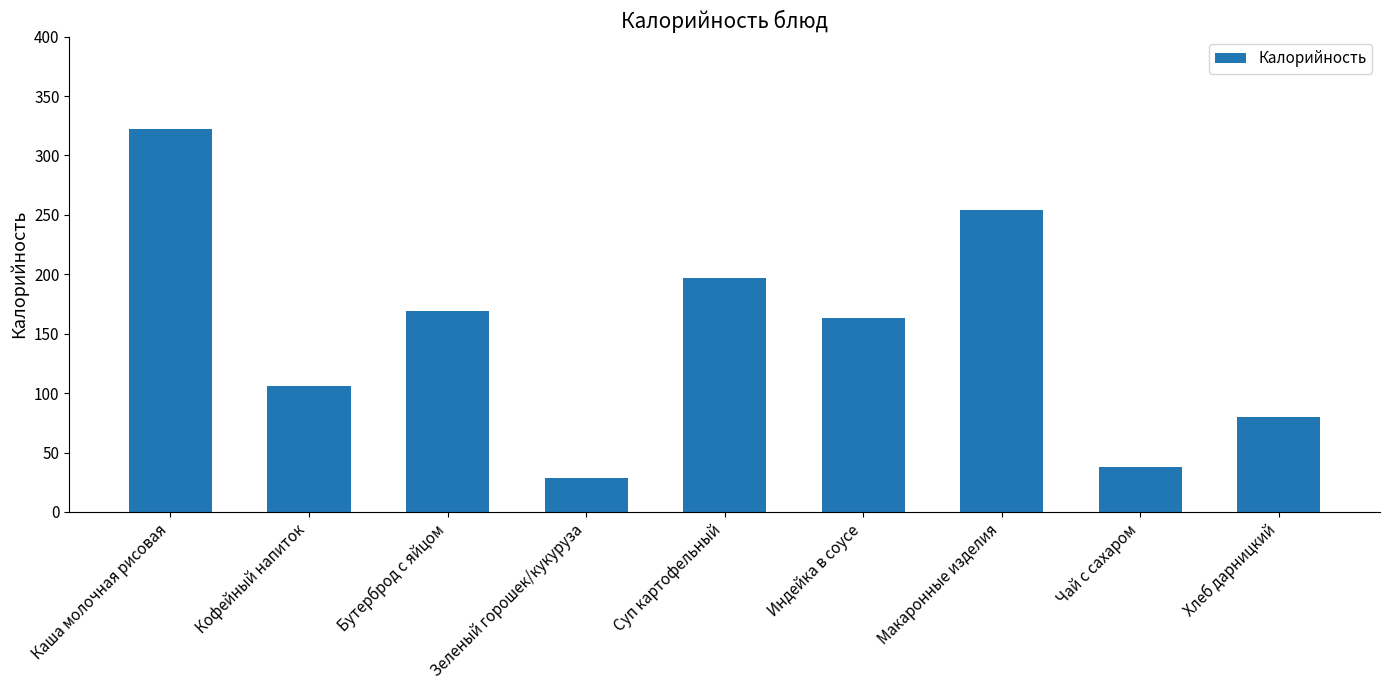

Which has a higher value, Зеленый горошек/кукуруза or Кофейный напиток?

Кофейный напиток